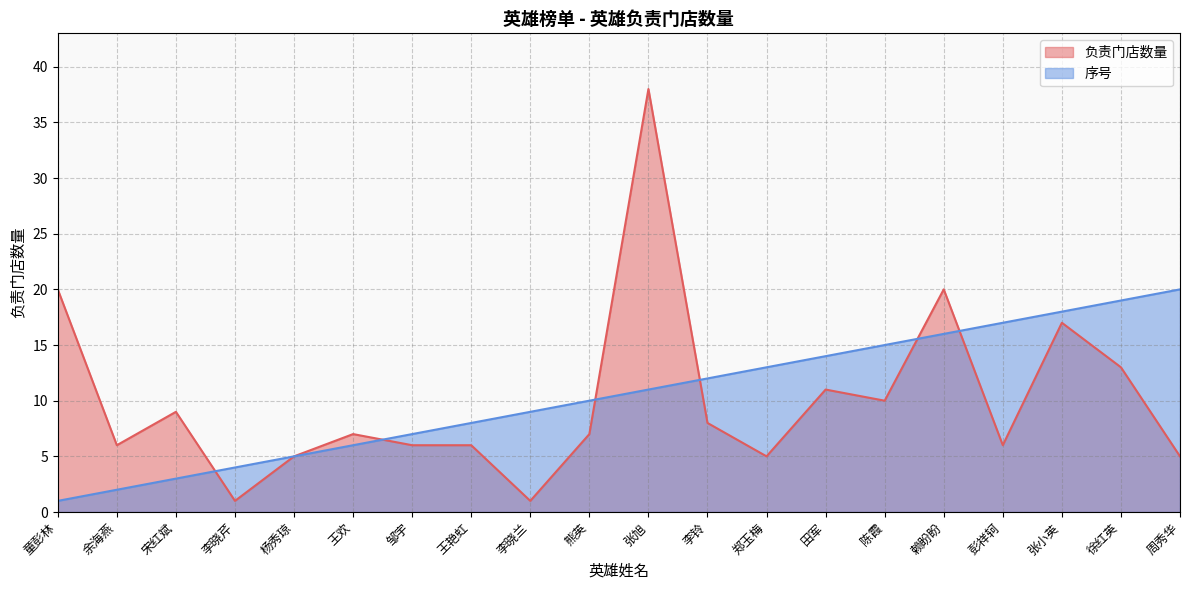

Does the chart display data point markers on the line(s)?

No